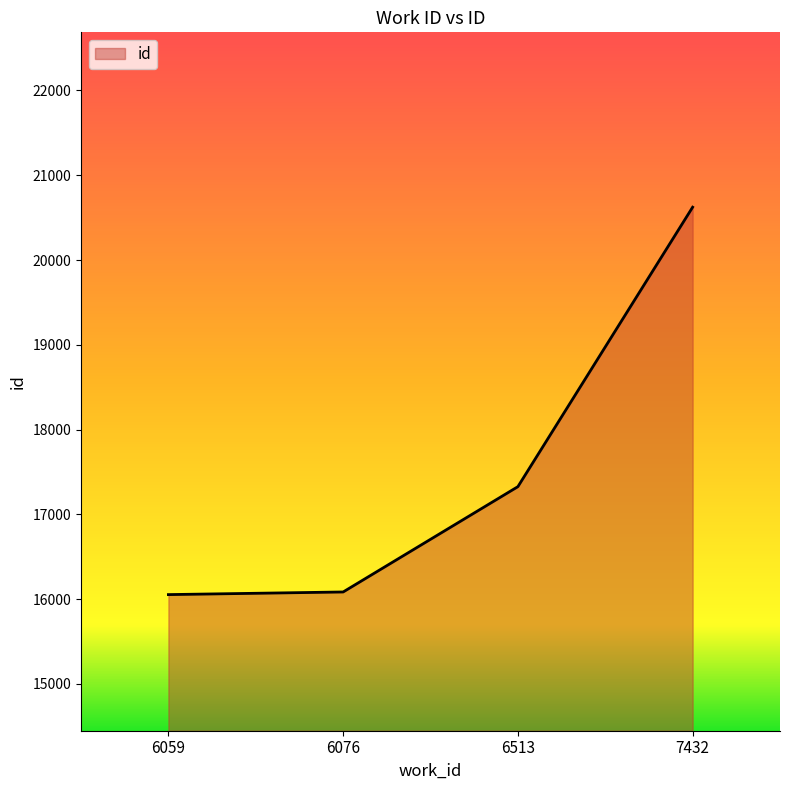

Which has a higher value, 6513 or 6076?

6513